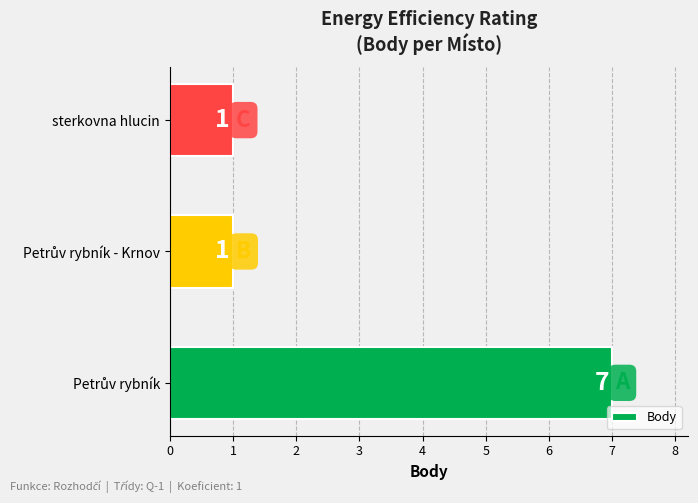

What is the average value?

3